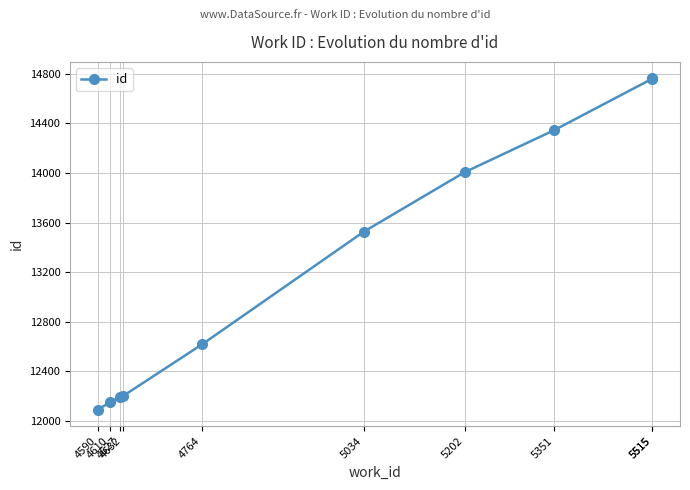

Which has a higher value, 4632 or 4627?

4632